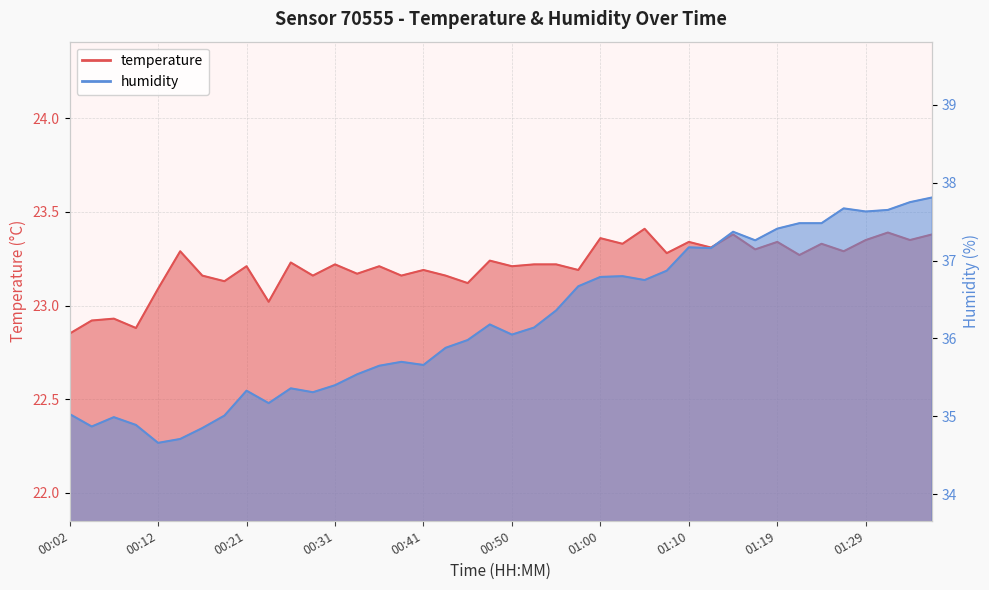

The value of humidity at 00:33 is 52.6. True or false?

False